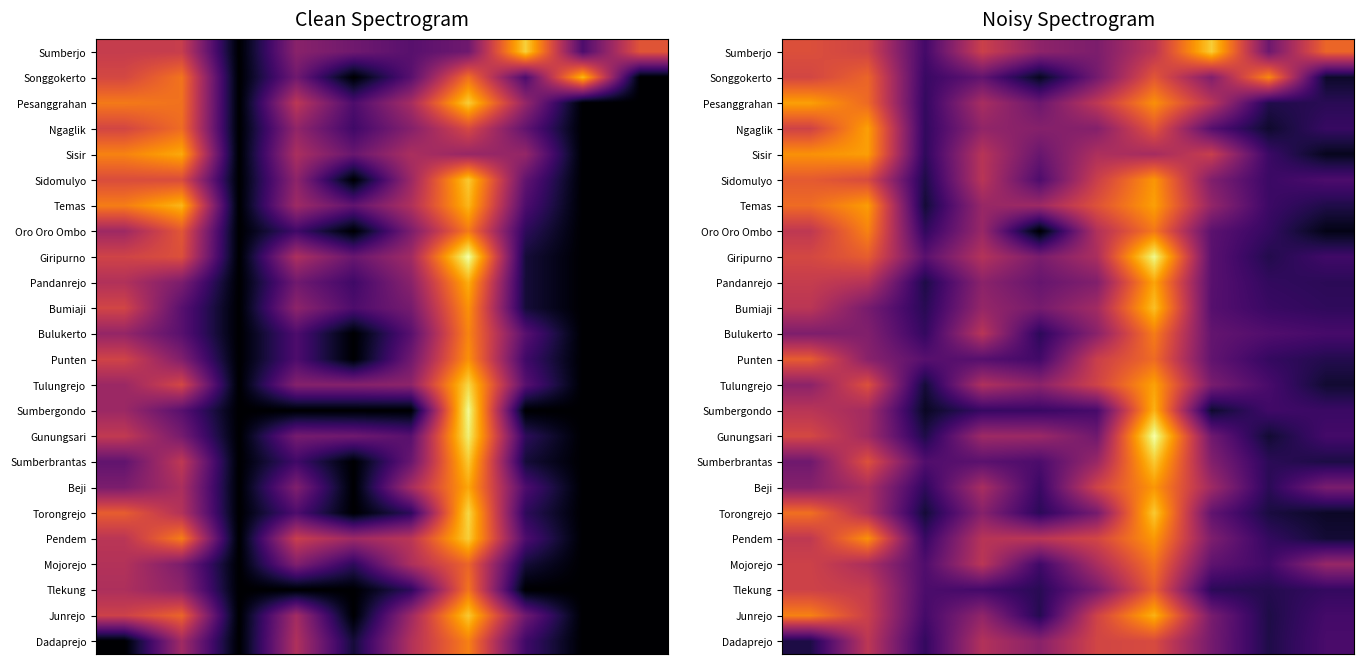

At how many categories does at least one series exceed 1?

9